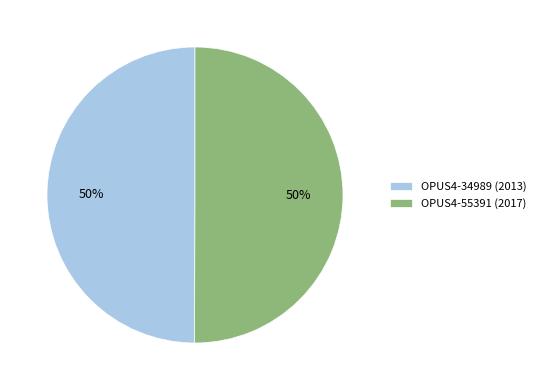

The OPUS4-34989 (2013) slice represents 43% of the pie. True or false?

False